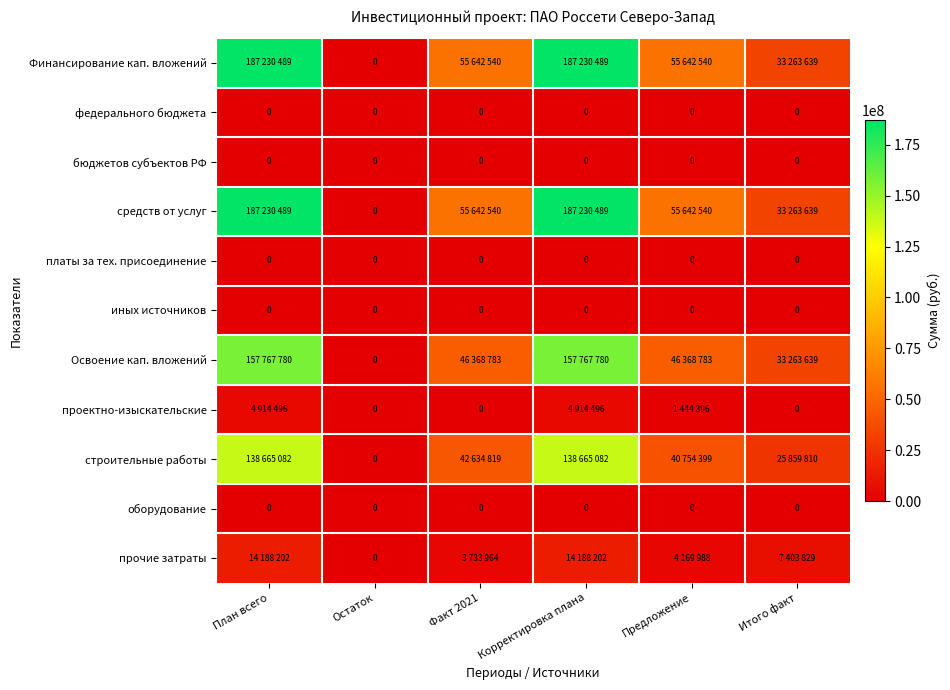

Is it true that оборудование equals 0 at Факт 2021?

True